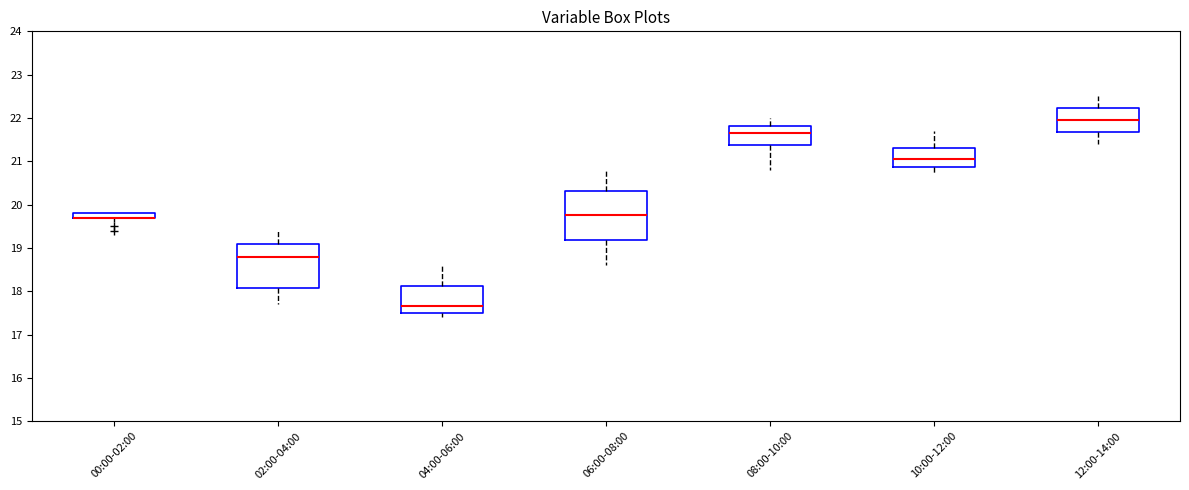

Comparing the boxes themselves (not the whiskers), which one is the tallest?

06:00-08:00